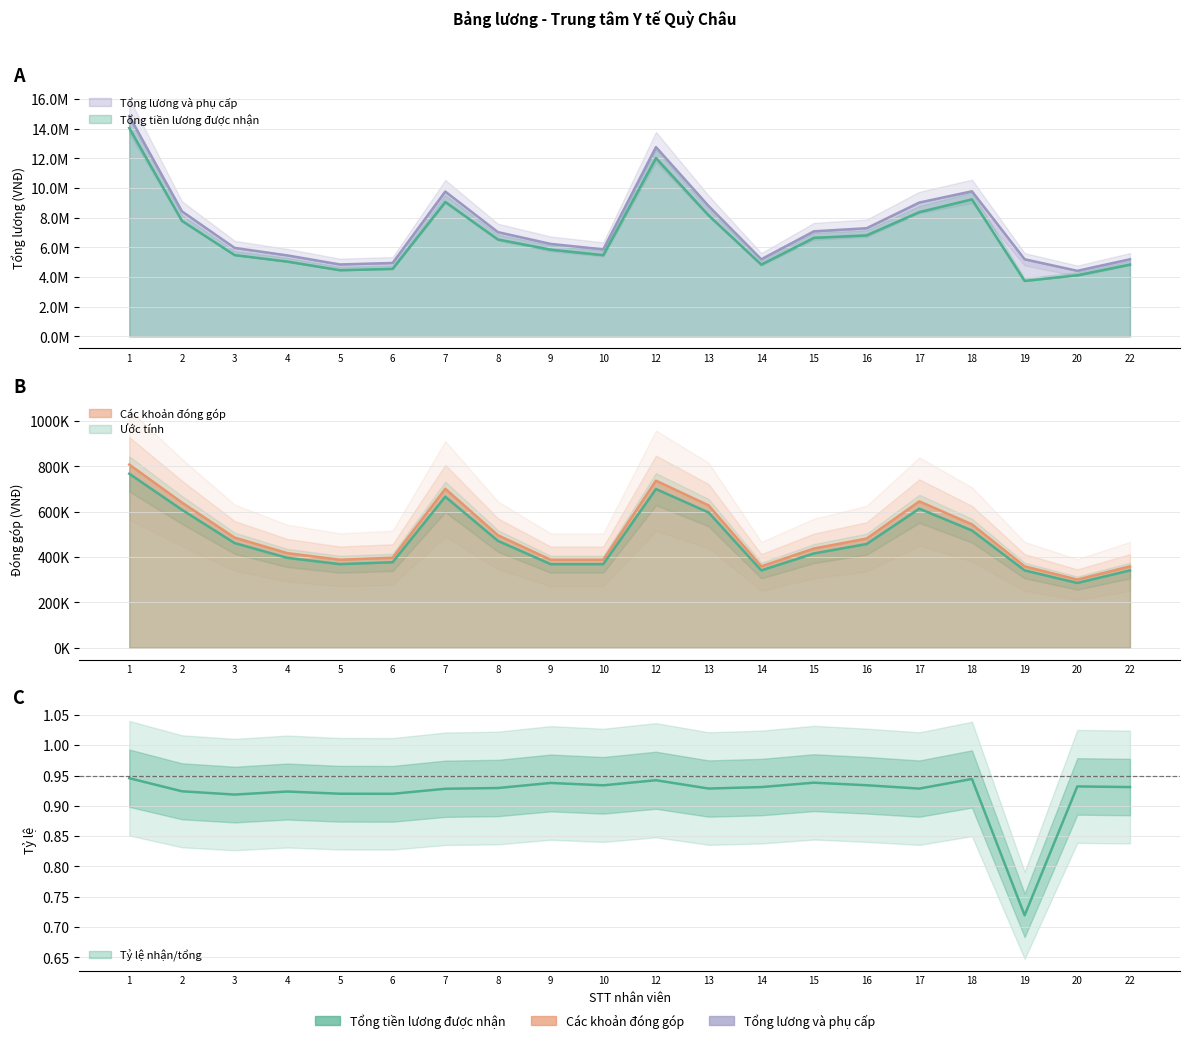

What value does the Các khoản đóng góp series have at 19?

341085.1